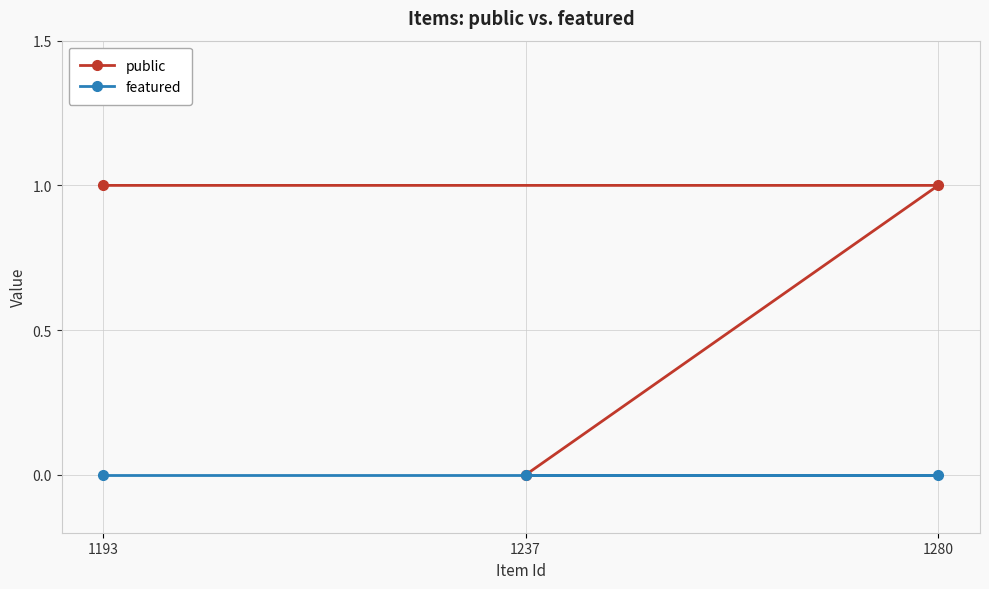

Is the value of featured at 1280 greater than the value of public at 1193?

No